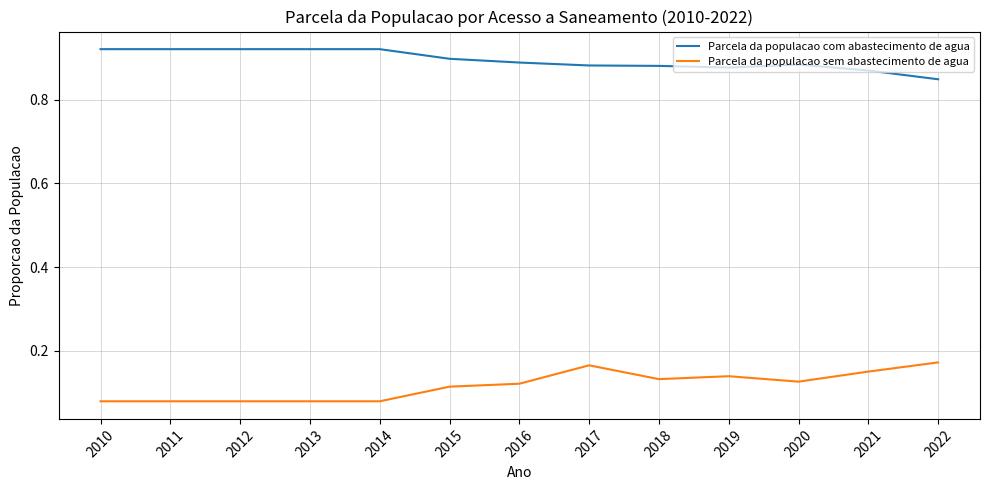

At how many categories does at least one series exceed 0?

13